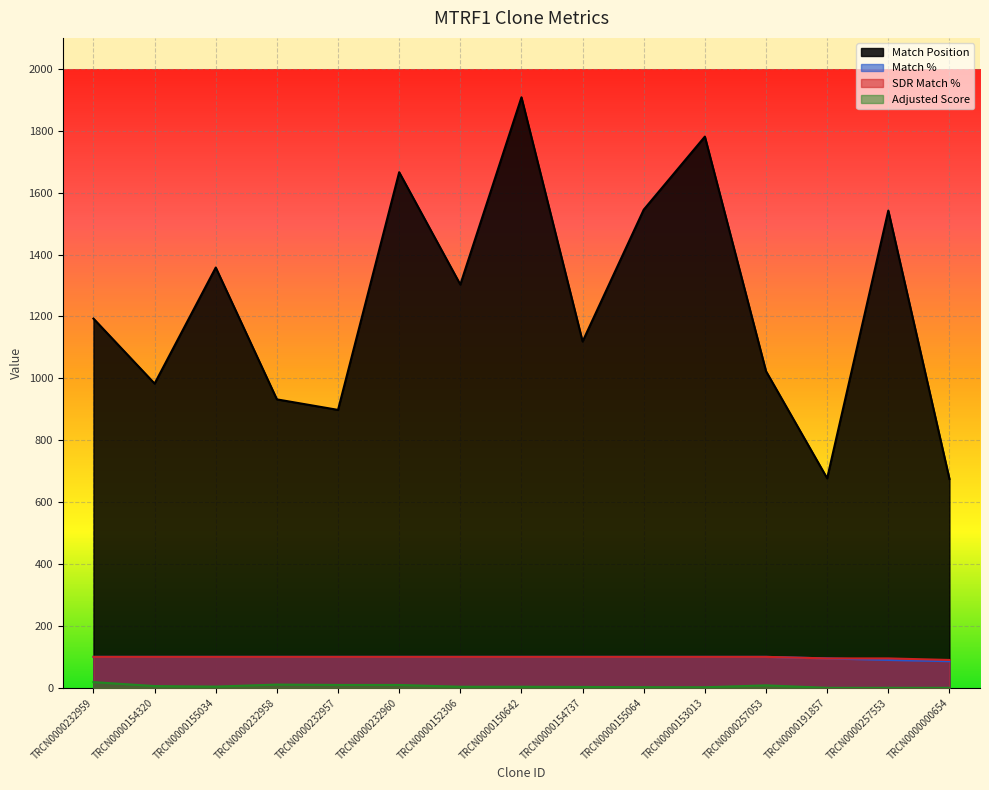

The value of SDR Match % at TRCN0000257053 is 146.0. True or false?

False